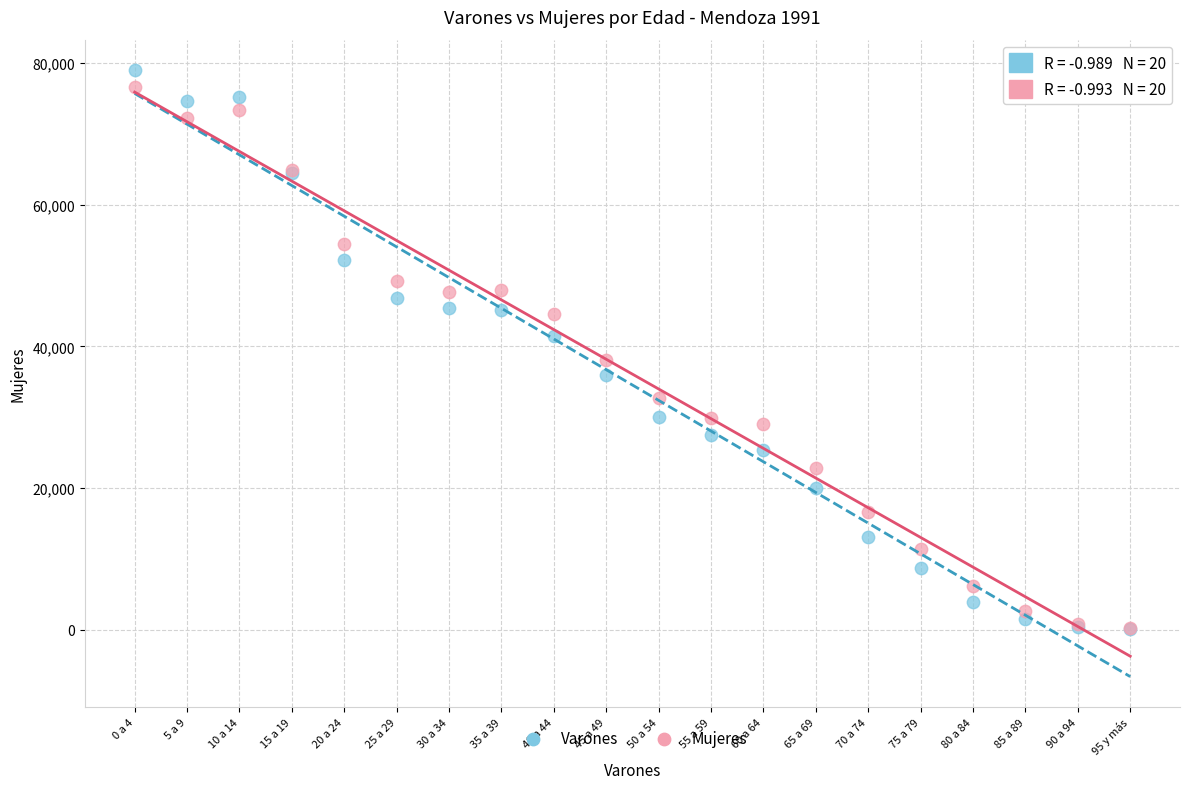

What are all the series names shown in the legend?

Varones, Mujeres